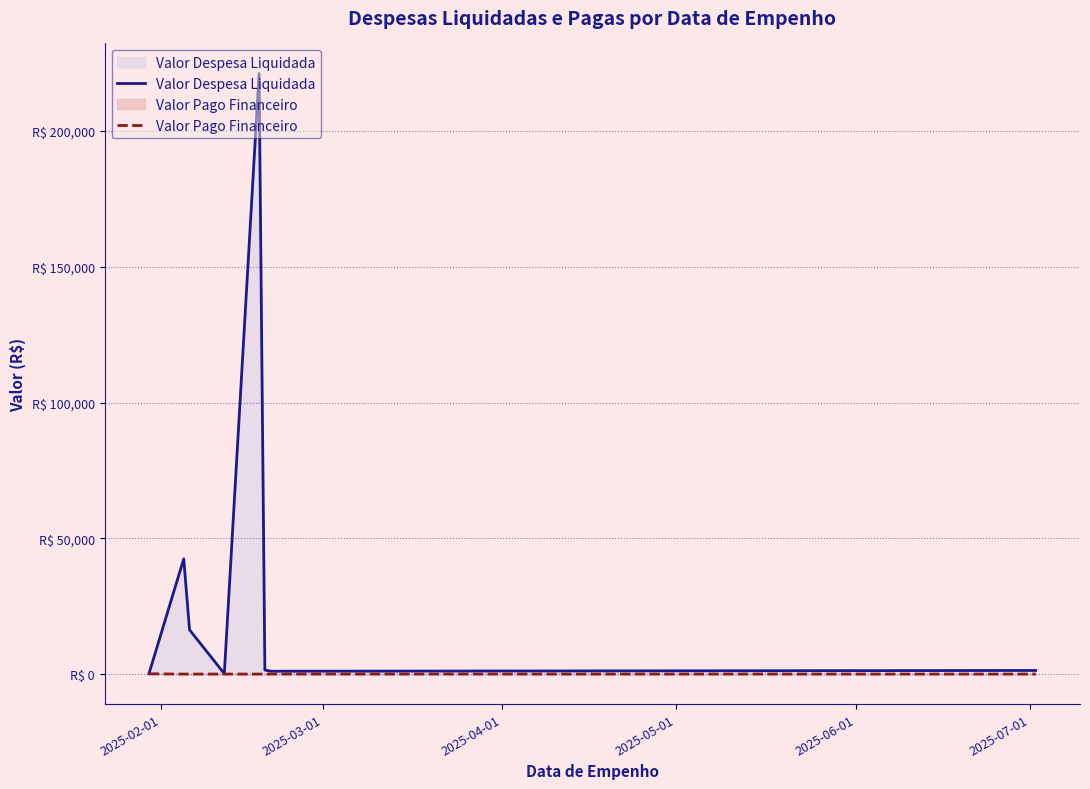

What is the sum of all Valor Despesa Liquidada values?

284065.2